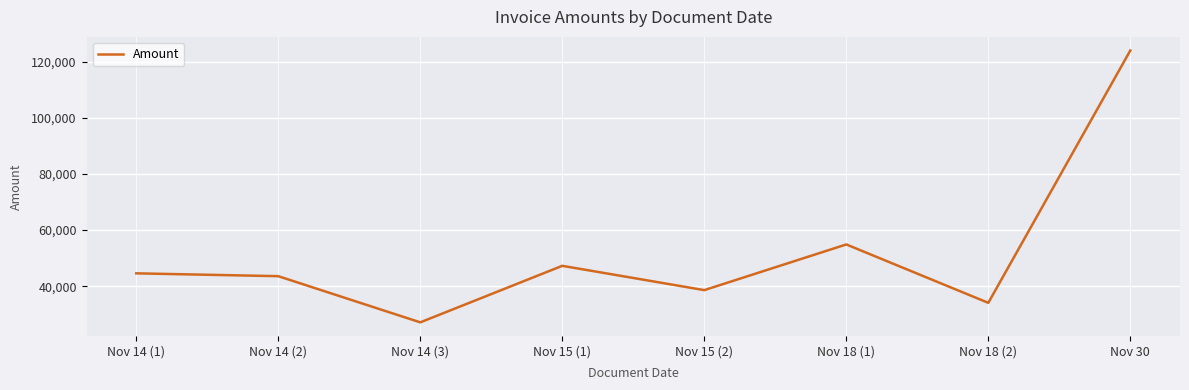

What is the sum of all values?

414075.4